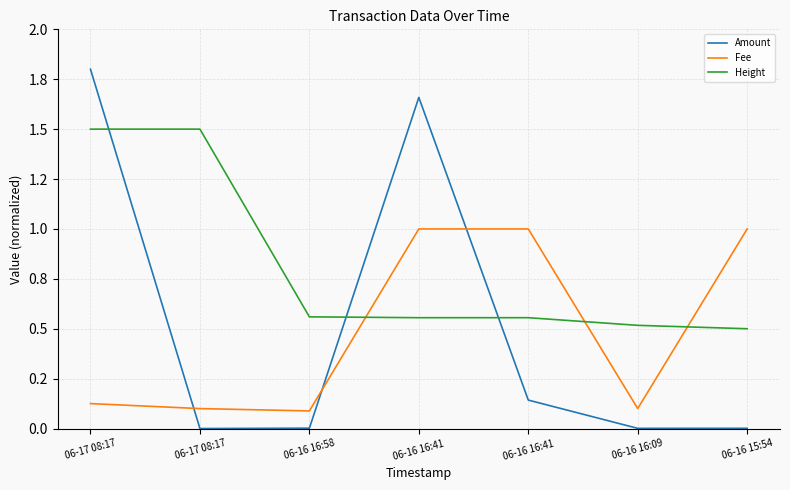

The Fee series shows 0.1 at 06-17 08:17. True or false?

True